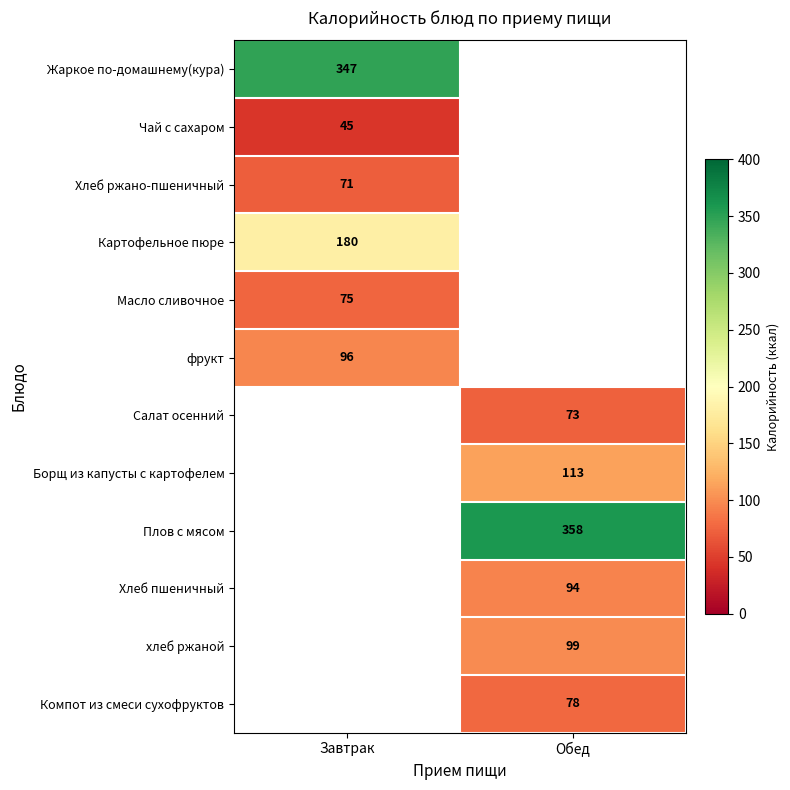

Is the value of Жаркое по-домашнему(кура) at Завтрак greater than the value of Картофельное пюре at Завтрак?

Yes